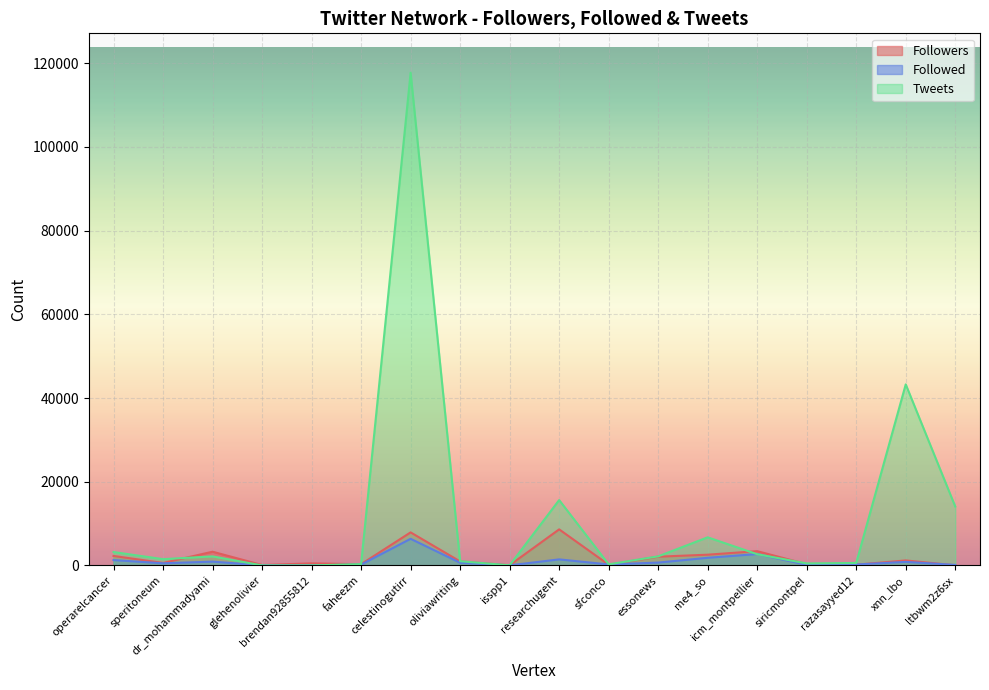

Where does the Followed series first go above 639?

operarelcancer